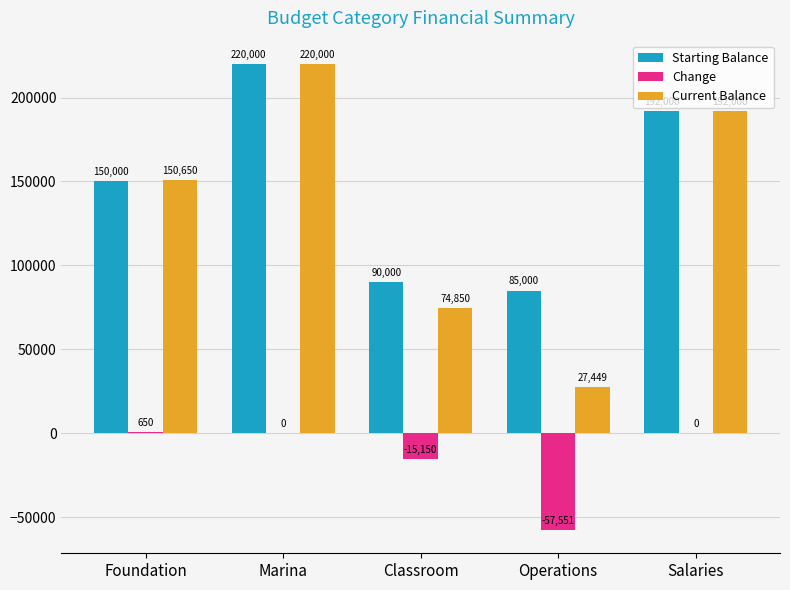

The value of Starting Balance at Marina is 220000. True or false?

True